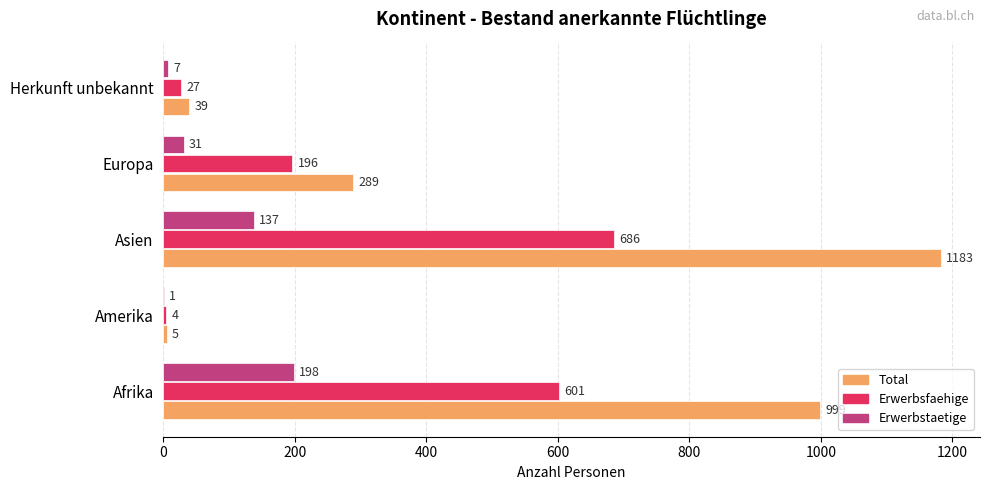

What is the average value of the Erwerbsfaehige series?

303